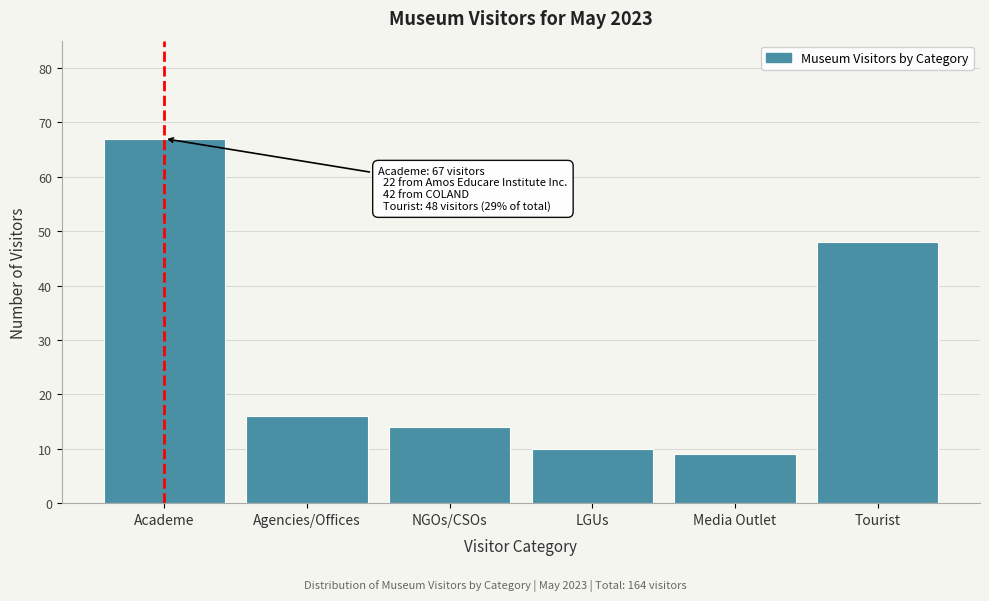

Reading left to right, transcribe all the data shown in this chart.

67	16	14	10	9	48